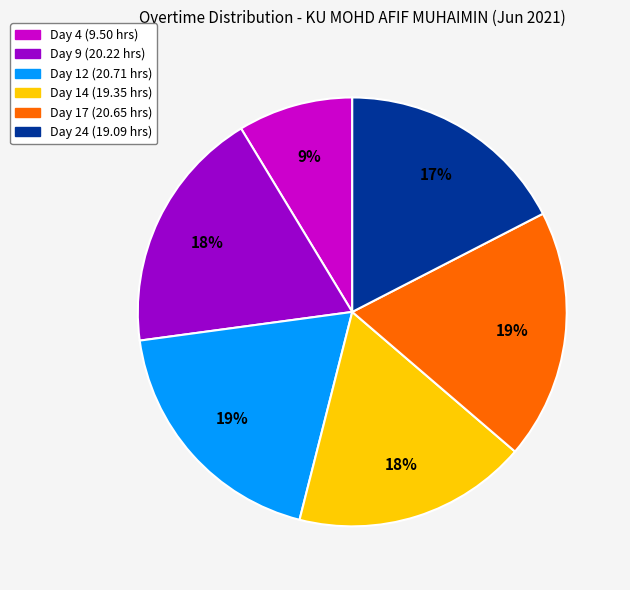

Is the sum of Day 17 and Day 24 greater than half?

No